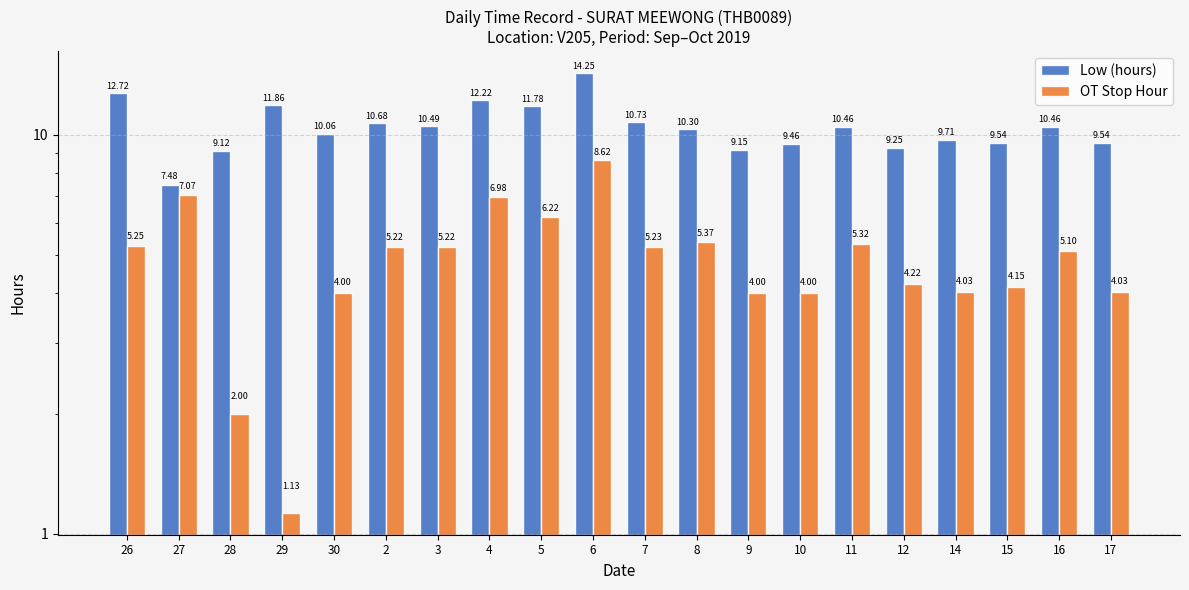

What is the smallest value displayed?

1.1